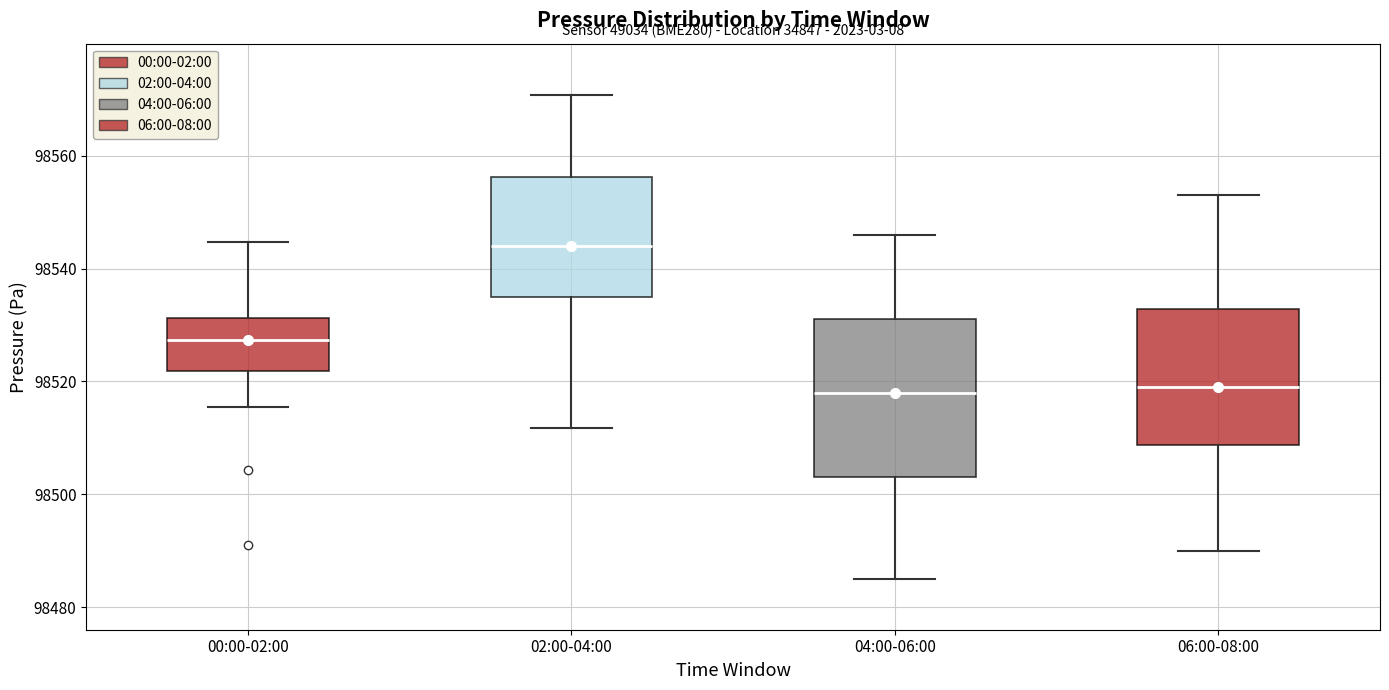

Which box's median line is the highest?

02:00-04:00